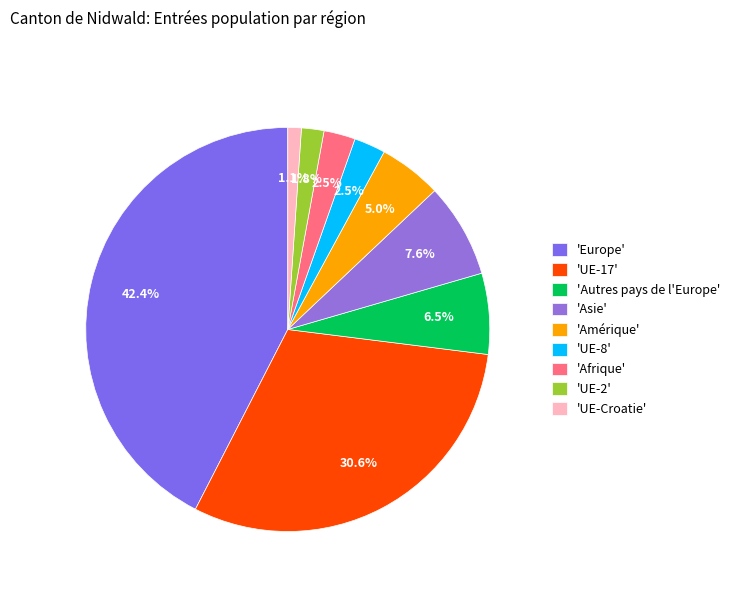

Rank the categories by value from highest to lowest.

Europe, UE-17, Asie, Autres pays de l'Europe, Amérique, UE-8, Afrique, UE-2, UE-Croatie